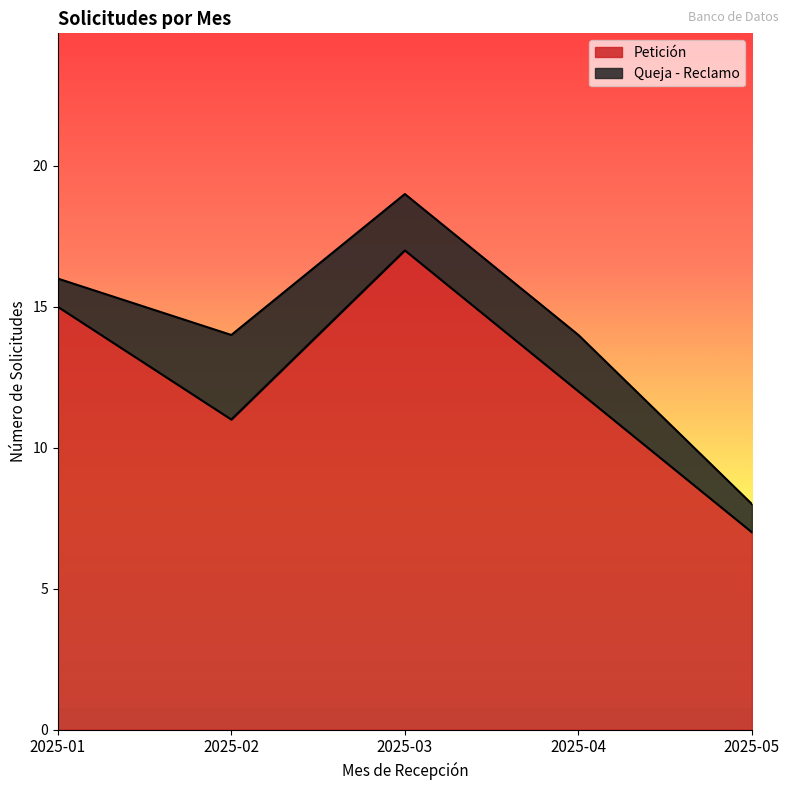

Reading left to right, list all the values displayed in this chart.

2025-01=15	2025-02=11	2025-03=17	2025-04=12	2025-05=7